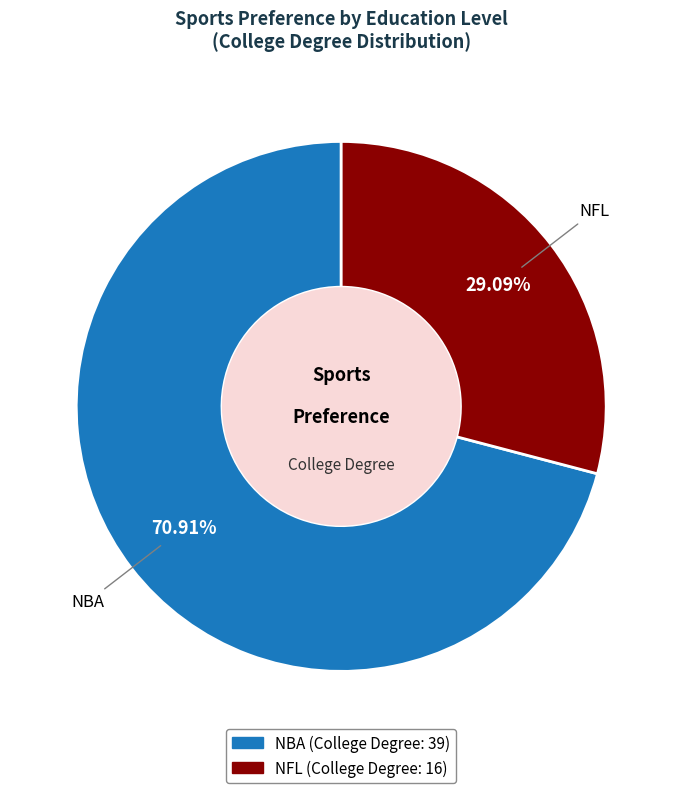

To the nearest percent, what portion does NFL represent?

29%